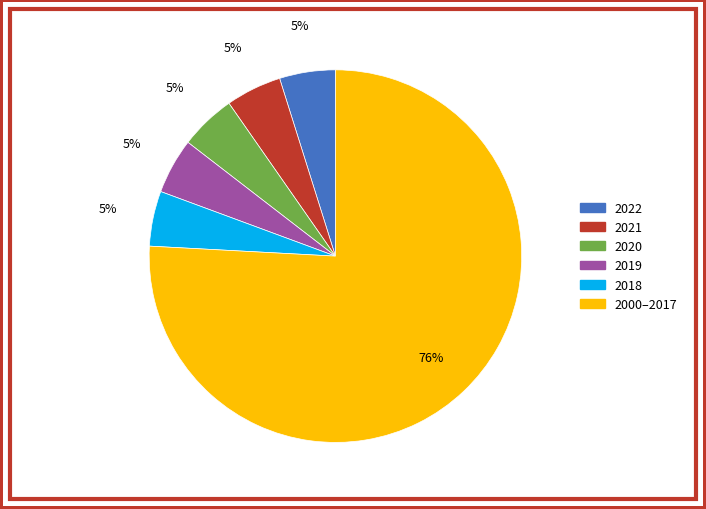

Is there any slice that represents more than half of the pie?

Yes